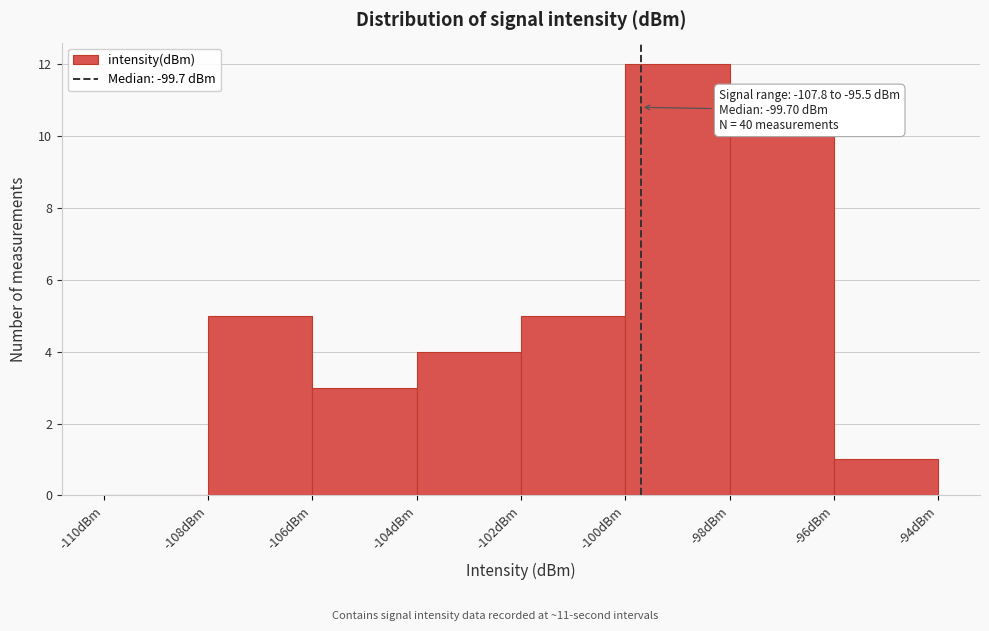

Over which range of the x-axis is the bar tallest?

-100 to -98